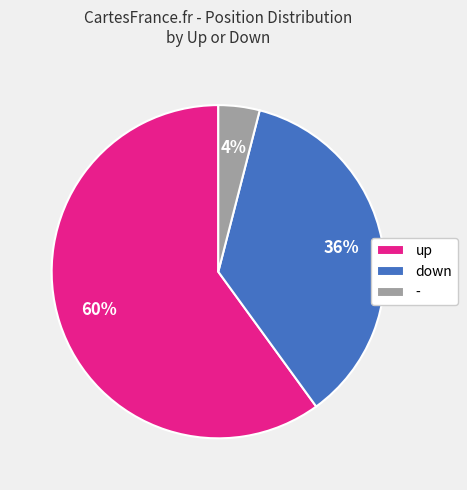

How many slices are in this pie chart?

3